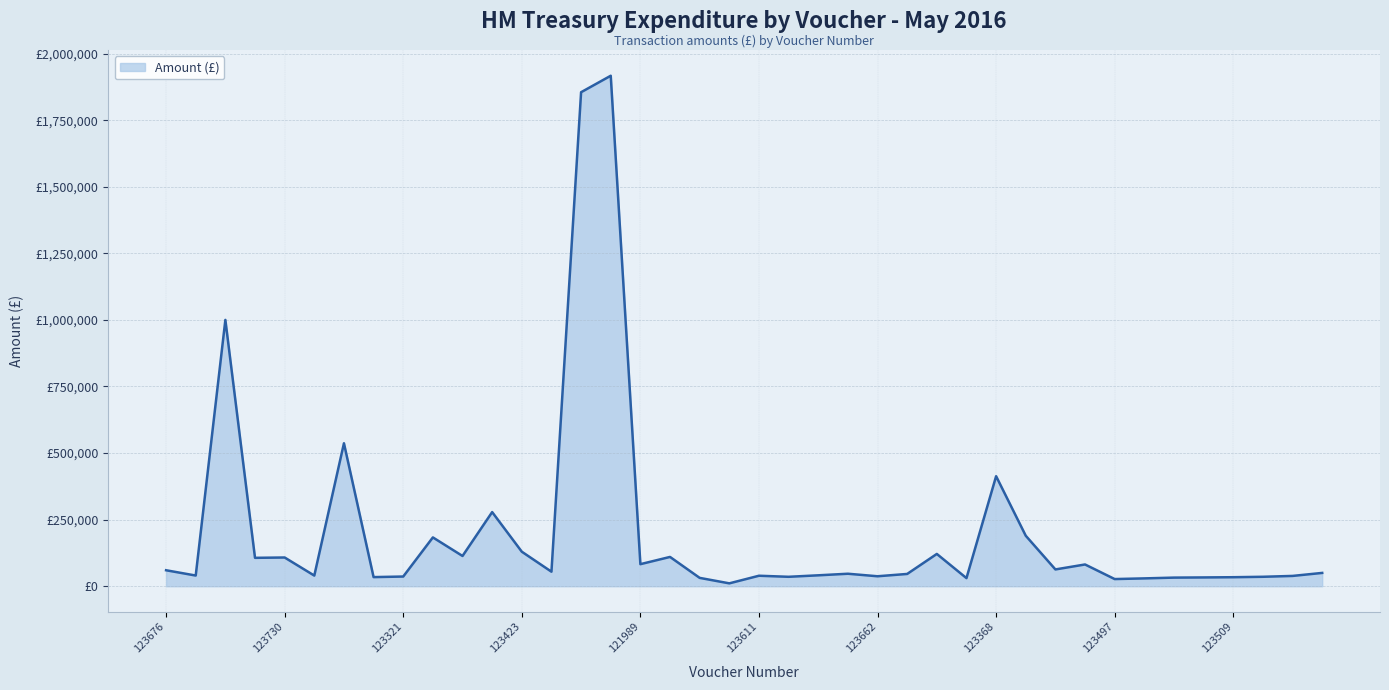

What is the sum of all values?

8153485.3